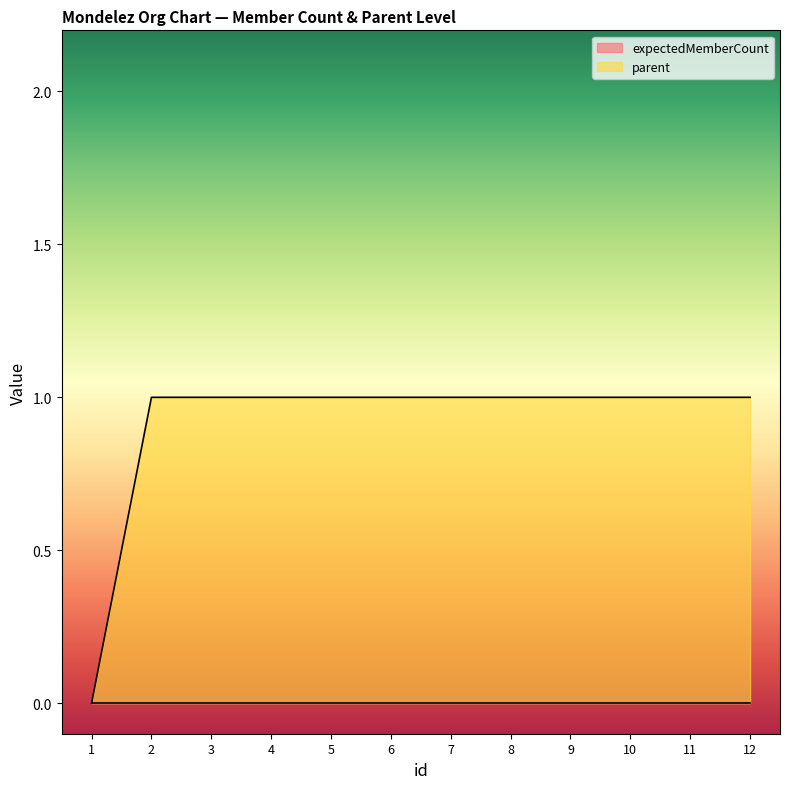

Does the chart display data point markers on the line(s)?

No